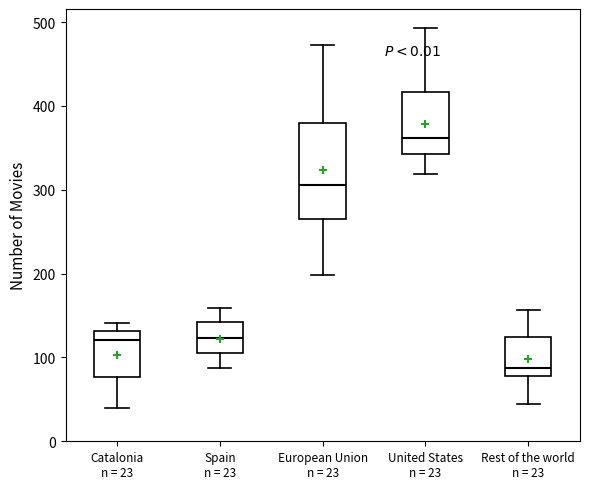

Reading left to right, transcribe this box plot: for each box, give where its median line is, the range the box spans, and where its two whiskers end, as read against the y-axis. The values are not printed on the chart, so give them approximately, as read against the axis.

Catalonia n = 23: median 120, box 80 to 130, whiskers 40 to 140
Spain n = 23: median 120, box 110 to 140, whiskers 90 to 160
European Union n = 23: median 310, box 270 to 380, whiskers 200 to 470
United States n = 23: median 360, box 340 to 420, whiskers 320 to 490
Rest of the world n = 23: median 90, box 80 to 120, whiskers 50 to 160